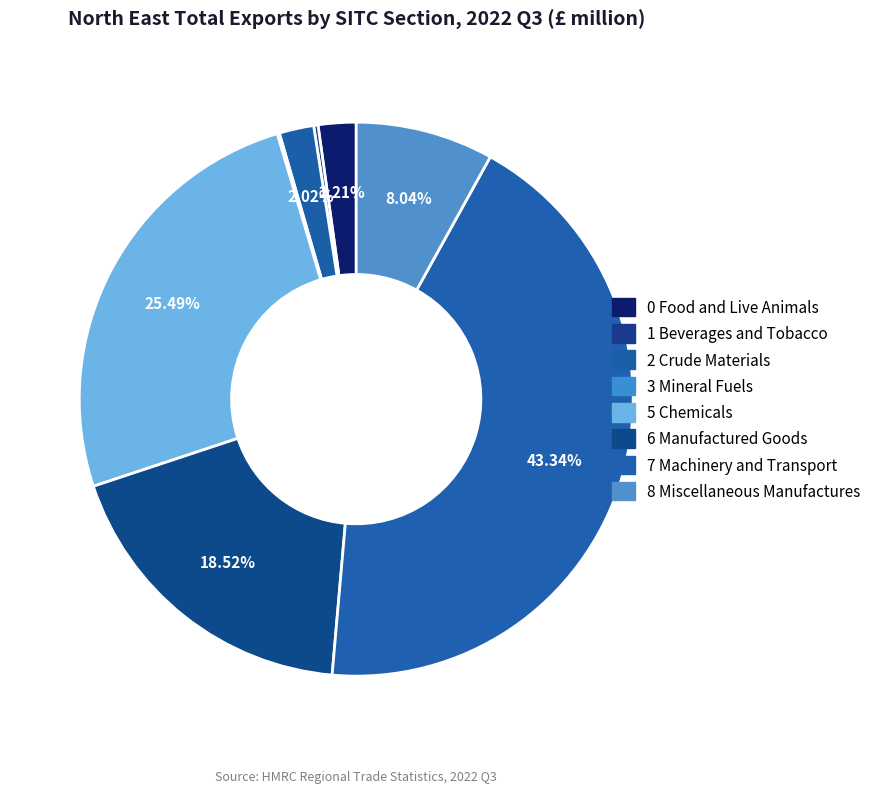

True or false: 1 Beverages and Tobacco accounts for 0% of the total.

True